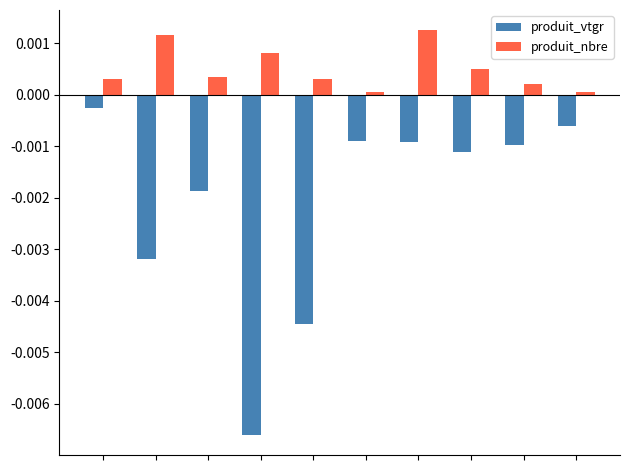

Which series has the largest total across all categories?

produit_nbre